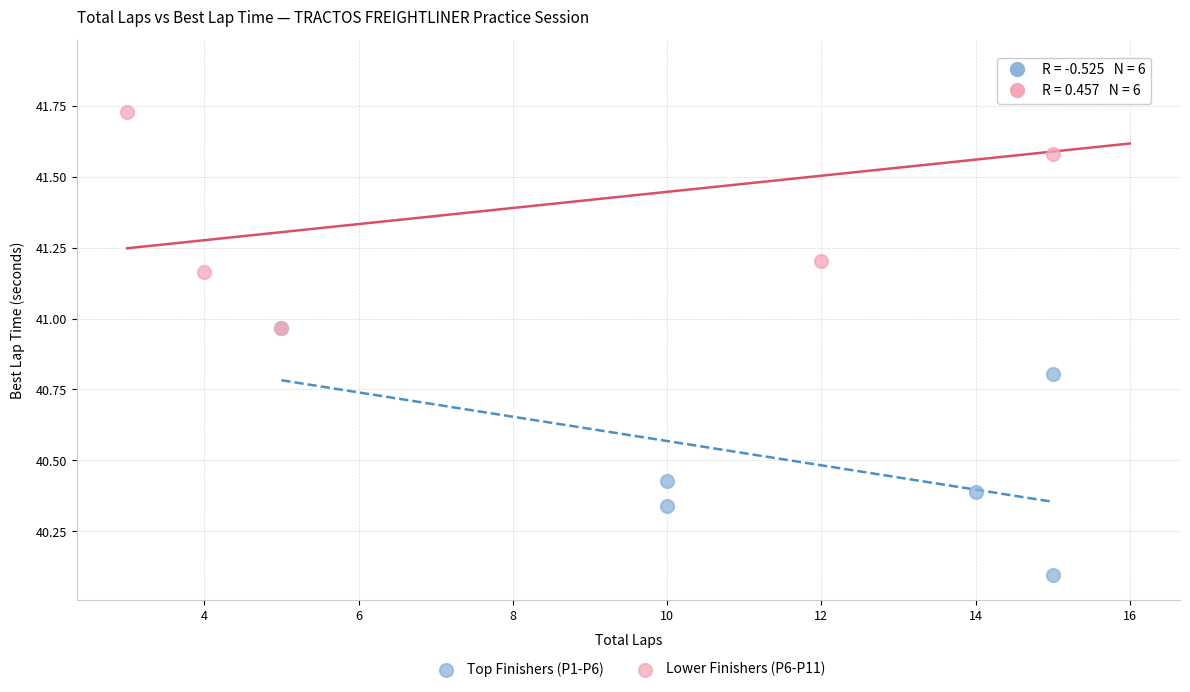

Which series reaches the minimum Y coordinate?

Top Finishers (P1-P6)